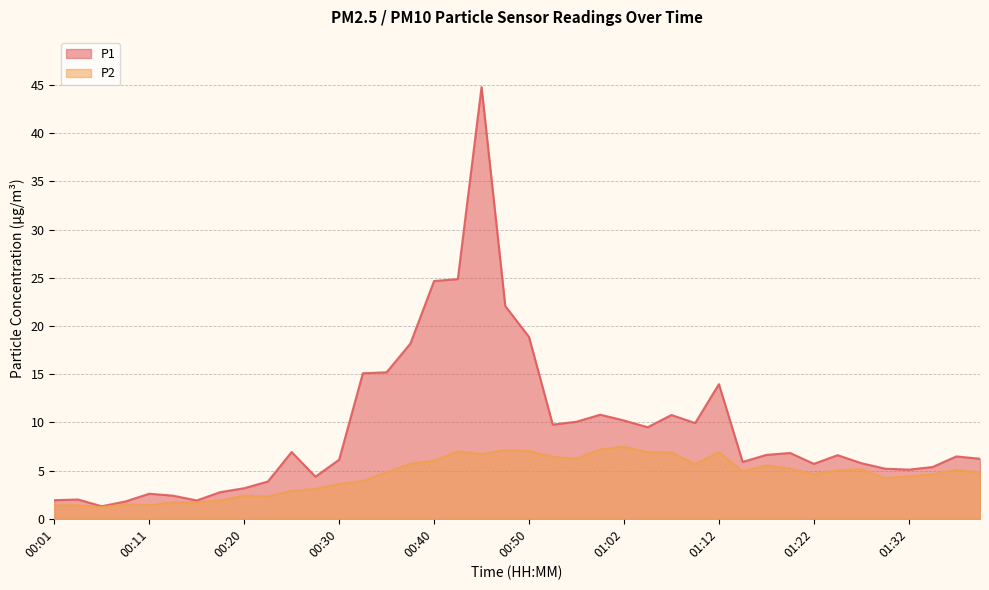

Which label corresponds to the smallest value in the chart?

00:06